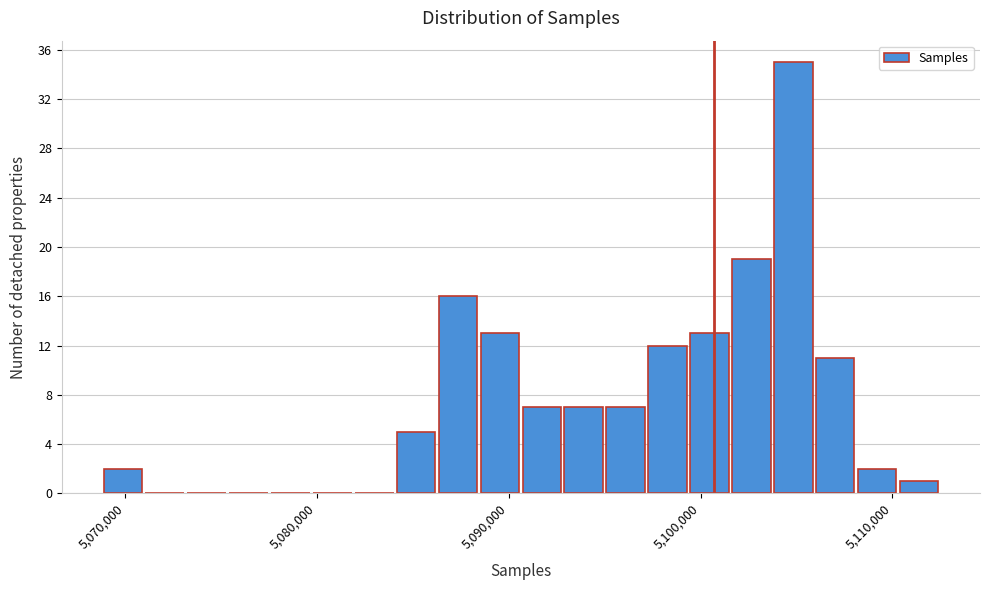

Around what value on the x-axis is the tallest bar? Give the approximate position of its centre, as read against the axis.

5105000